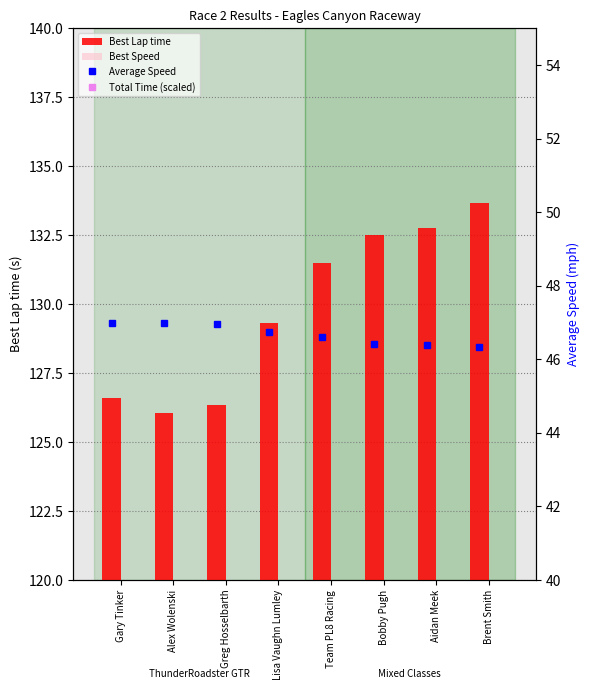

The value of Best Lap time at Gary Tinker is 126.6. True or false?

True